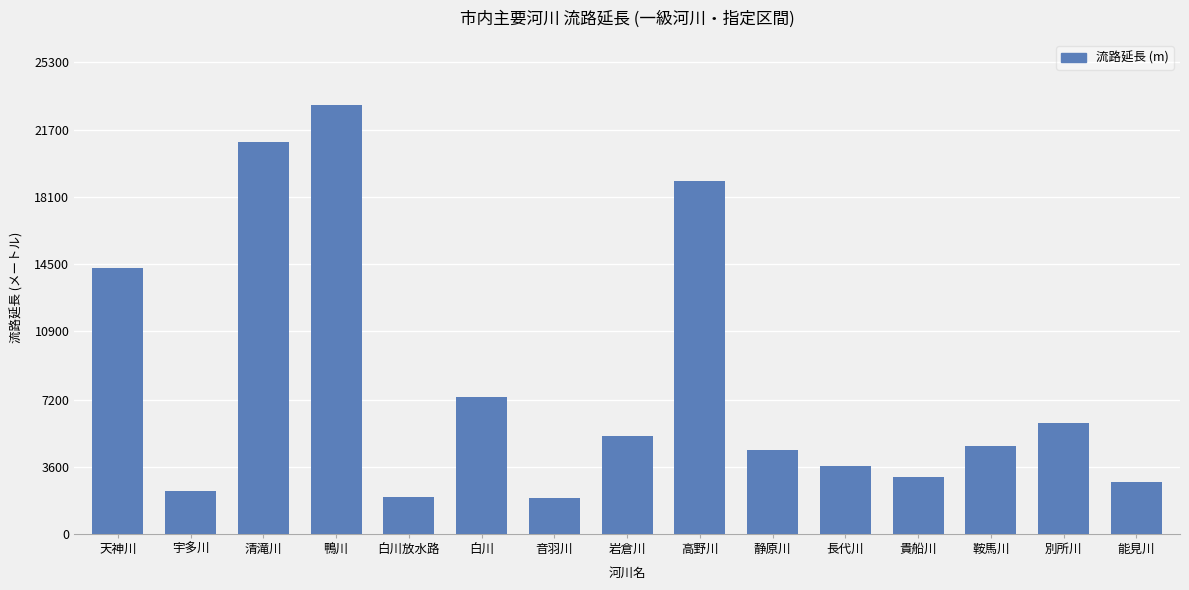

What is the sum of the values at 鞍馬川 and 静原川?

9181